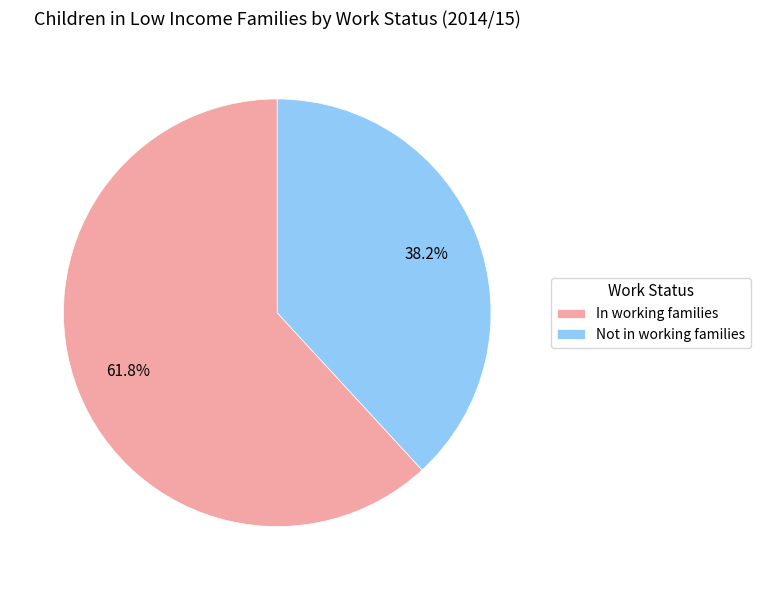

To the nearest percent, what is the difference between the largest and smallest slice percentages?

24%